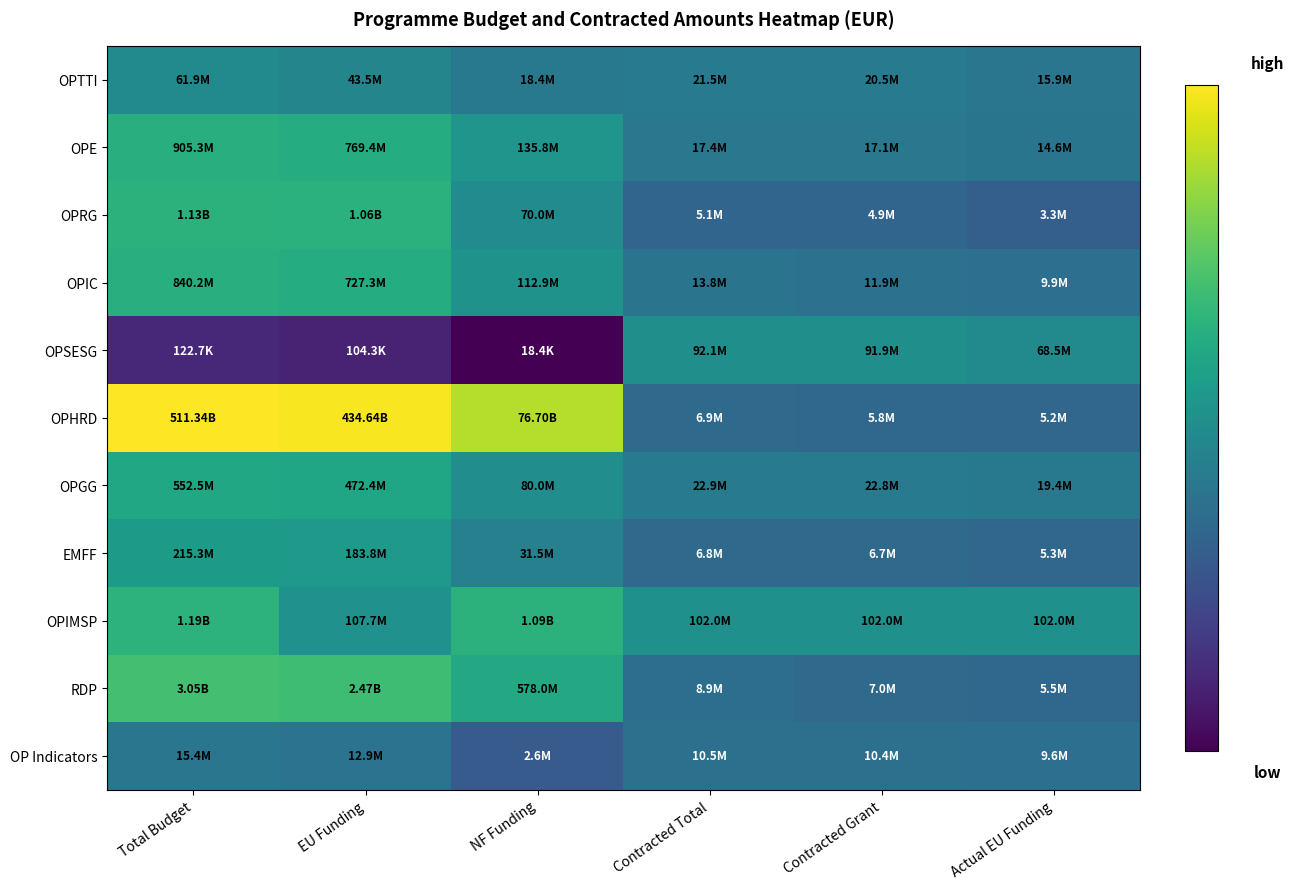

How many data points does each series have?

6